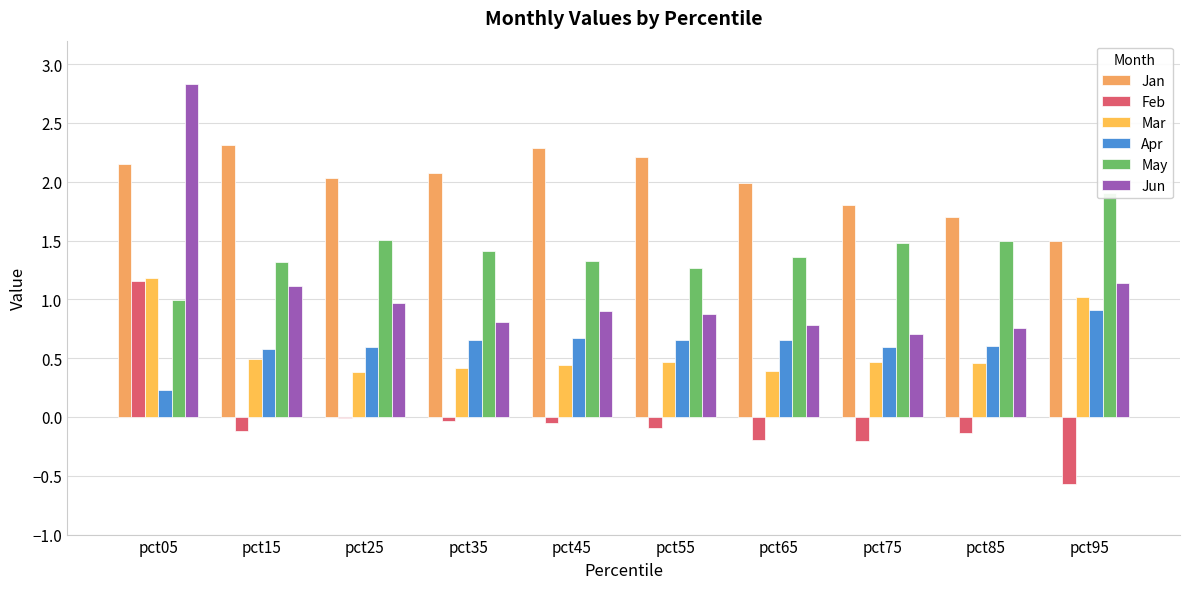

Count the number of data series in this chart.

6